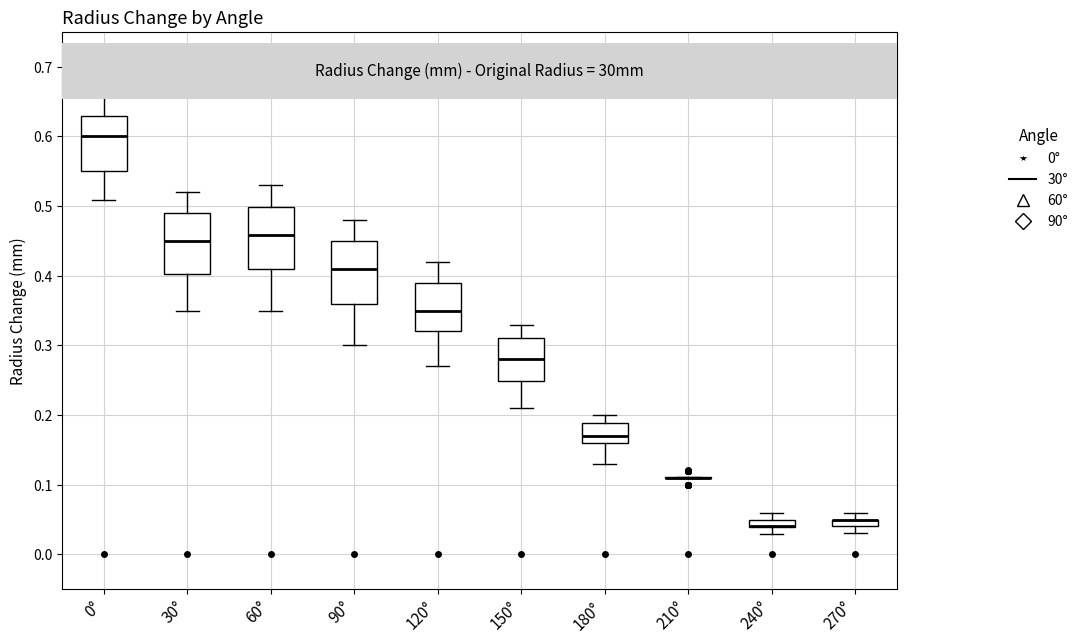

Where does the lower whisker of the box for 60° end on the y-axis? The values are not printed on the chart, so give them approximately, as read against the axis.

0.35